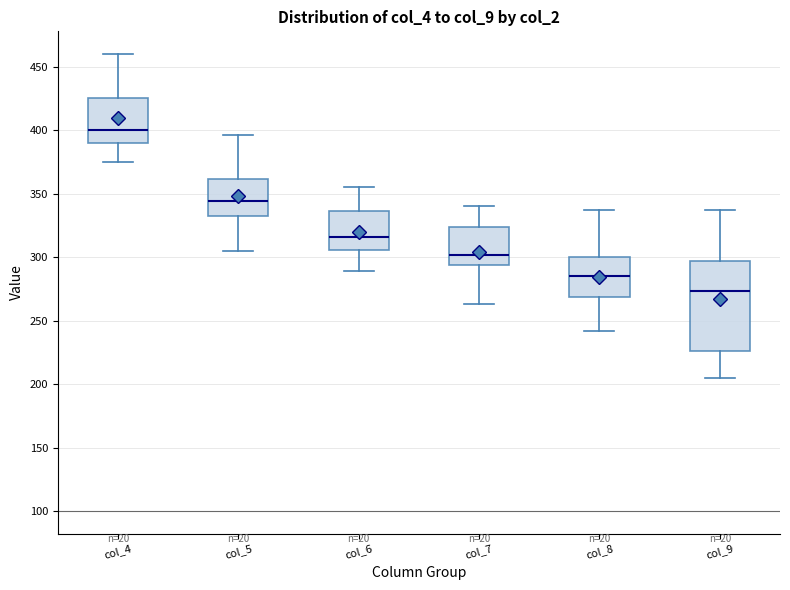

Where does the median line of the box for col_7 sit on the y-axis? The values are not printed on the chart, so give them approximately, as read against the axis.

300